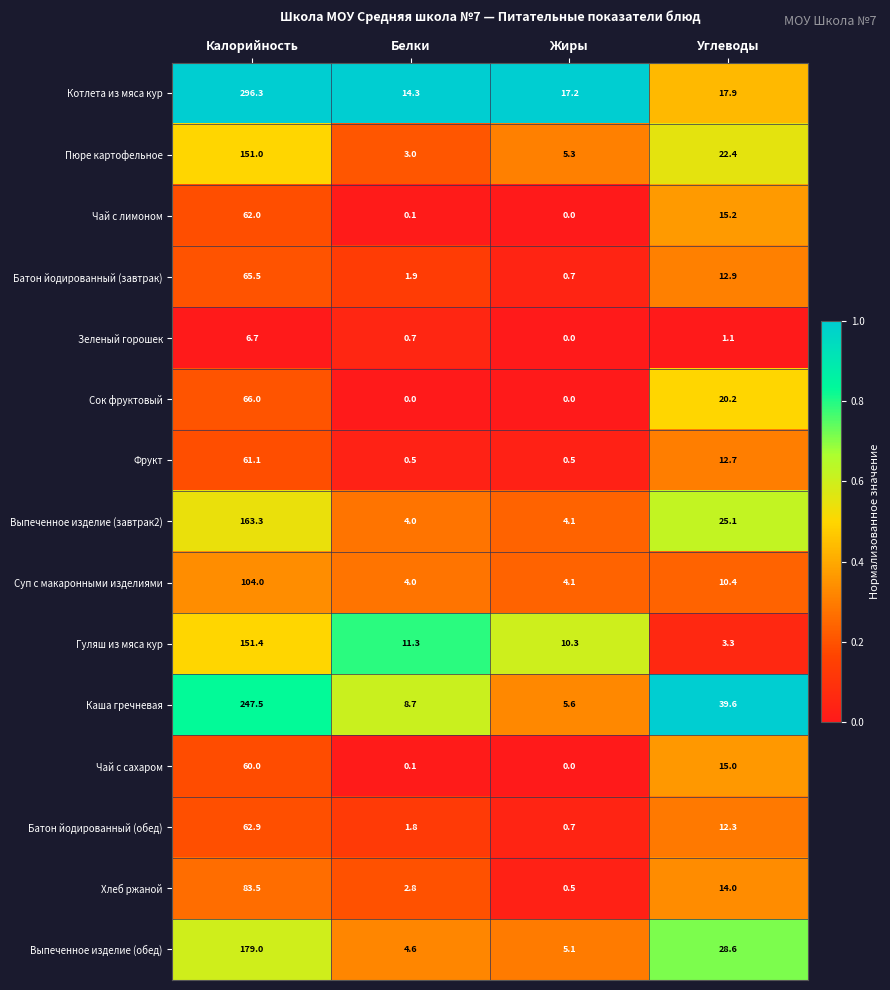

What value does the Каша гречневая series have at Жиры?

5.6